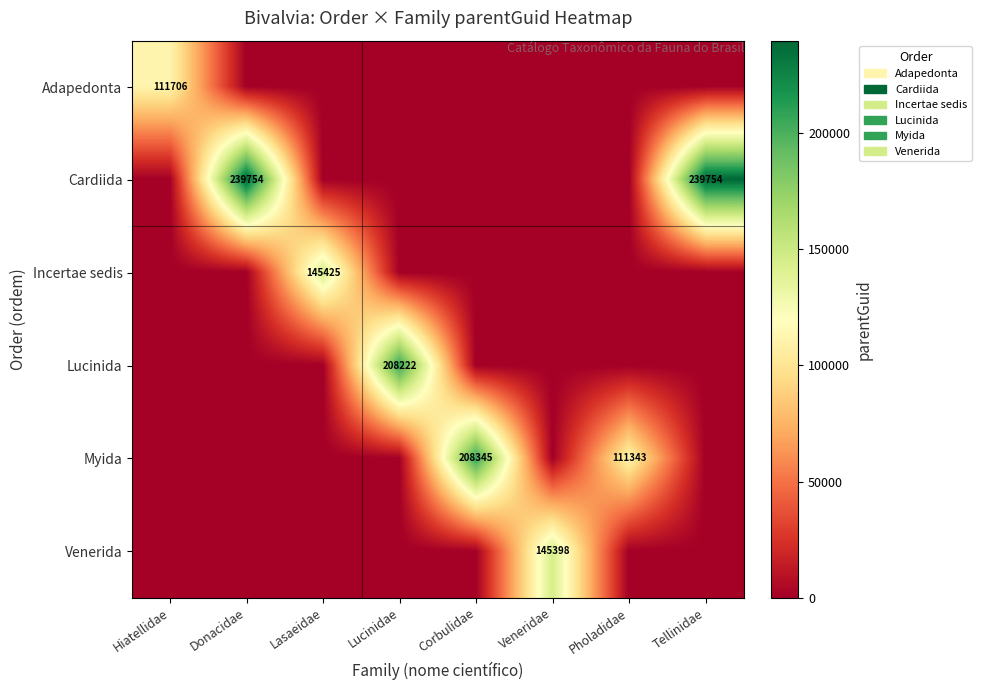

The value of Lucinida at Lucinidae is 319763. True or false?

False